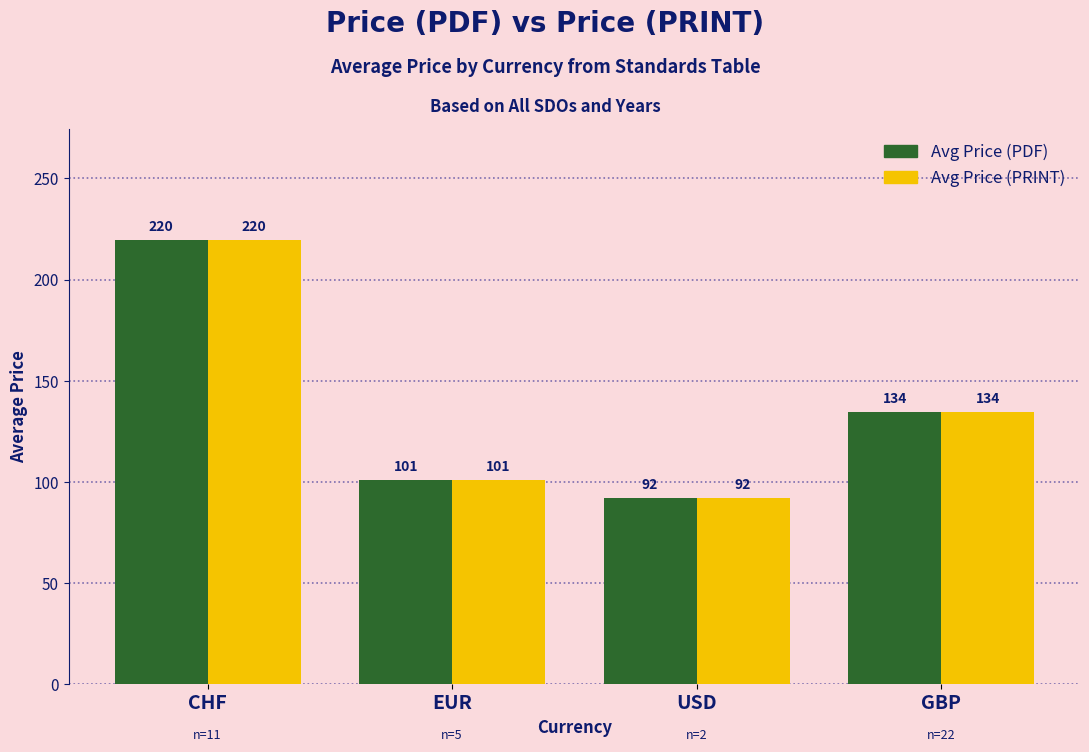

Is the value of Avg Price (PRINT) at CHF greater than the value of Avg Price (PDF) at USD?

Yes